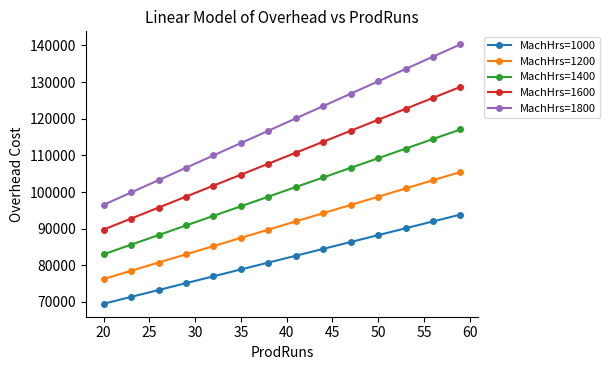

True or false: MachHrs=1400 has more than 0 points higher than both neighbors.

False